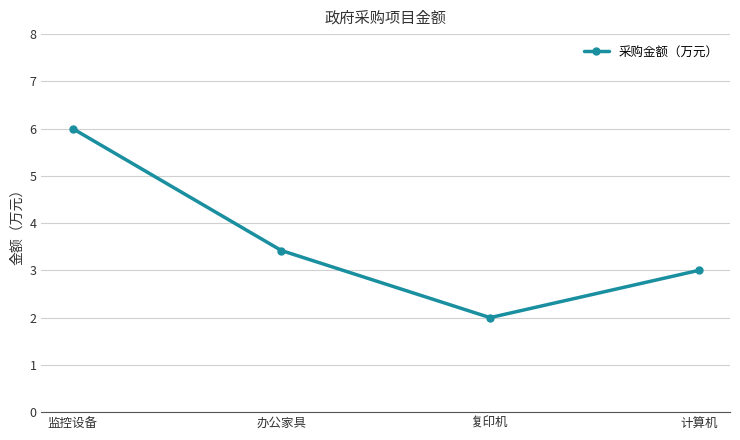

True or false: the data shows 9.6 at 监控设备.

False